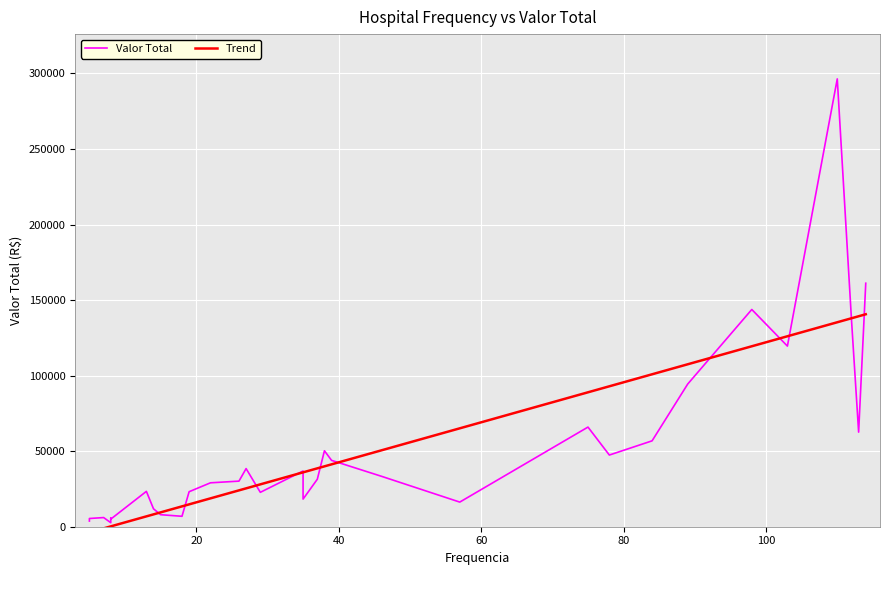

True or false: Trend and Valor Total cross at least once.

True